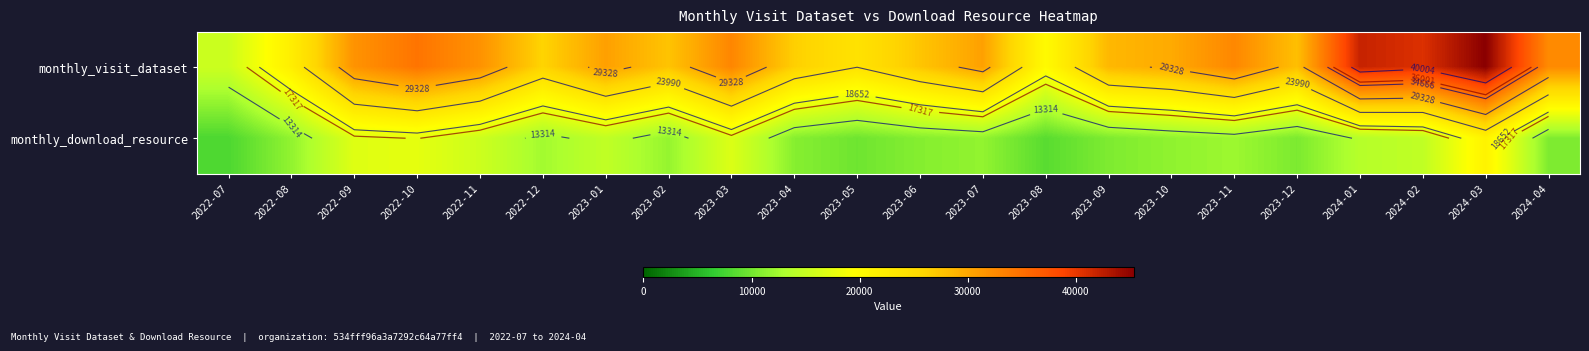

List the labels in order of monthly_download_resource value, largest first.

2024-03, 2022-10, 2022-09, 2023-03, 2022-11, 2023-01, 2024-02, 2024-01, 2022-12, 2023-11, 2023-02, 2023-07, 2022-08, 2023-10, 2023-04, 2023-06, 2024-04, 2023-09, 2023-12, 2023-05, 2023-08, 2022-07